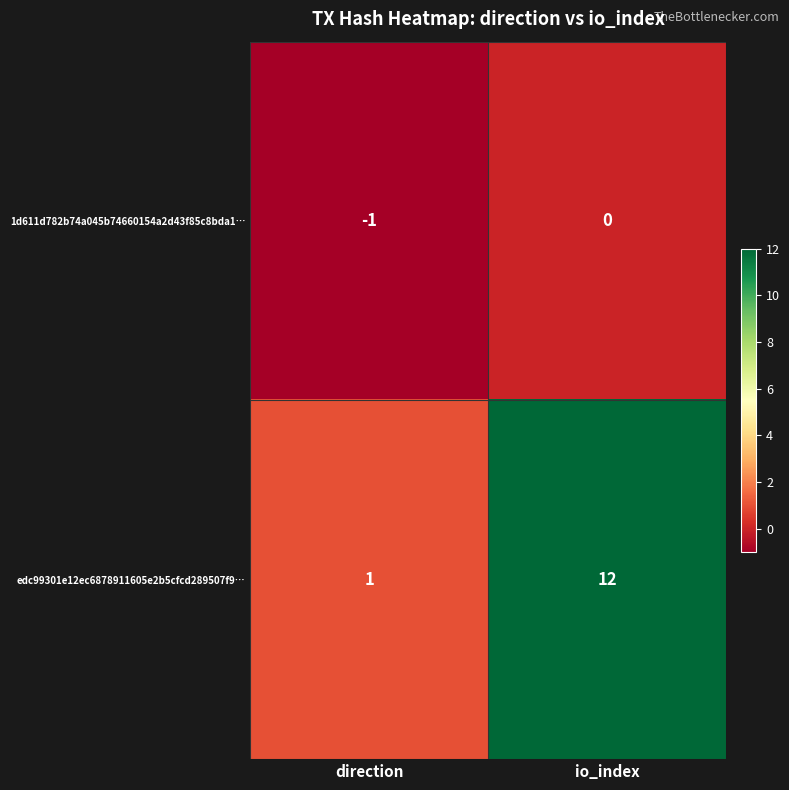

How many categories are shown in the chart?

2